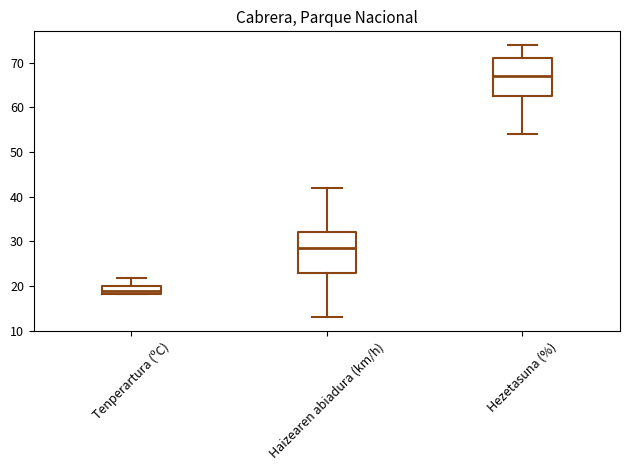

Reading left to right, read every box against the y-axis: the position of its median line, the range the box covers, and the ends of its whiskers. The values are not printed on the chart, so give them approximately, as read against the axis.

Tenperartura (ºC): median 19, box 18 to 20, whiskers 18 to 22
Haizearen abiadura (km/h): median 29, box 23 to 32, whiskers 13 to 42
Hezetasuna (%): median 67, box 63 to 71, whiskers 54 to 74